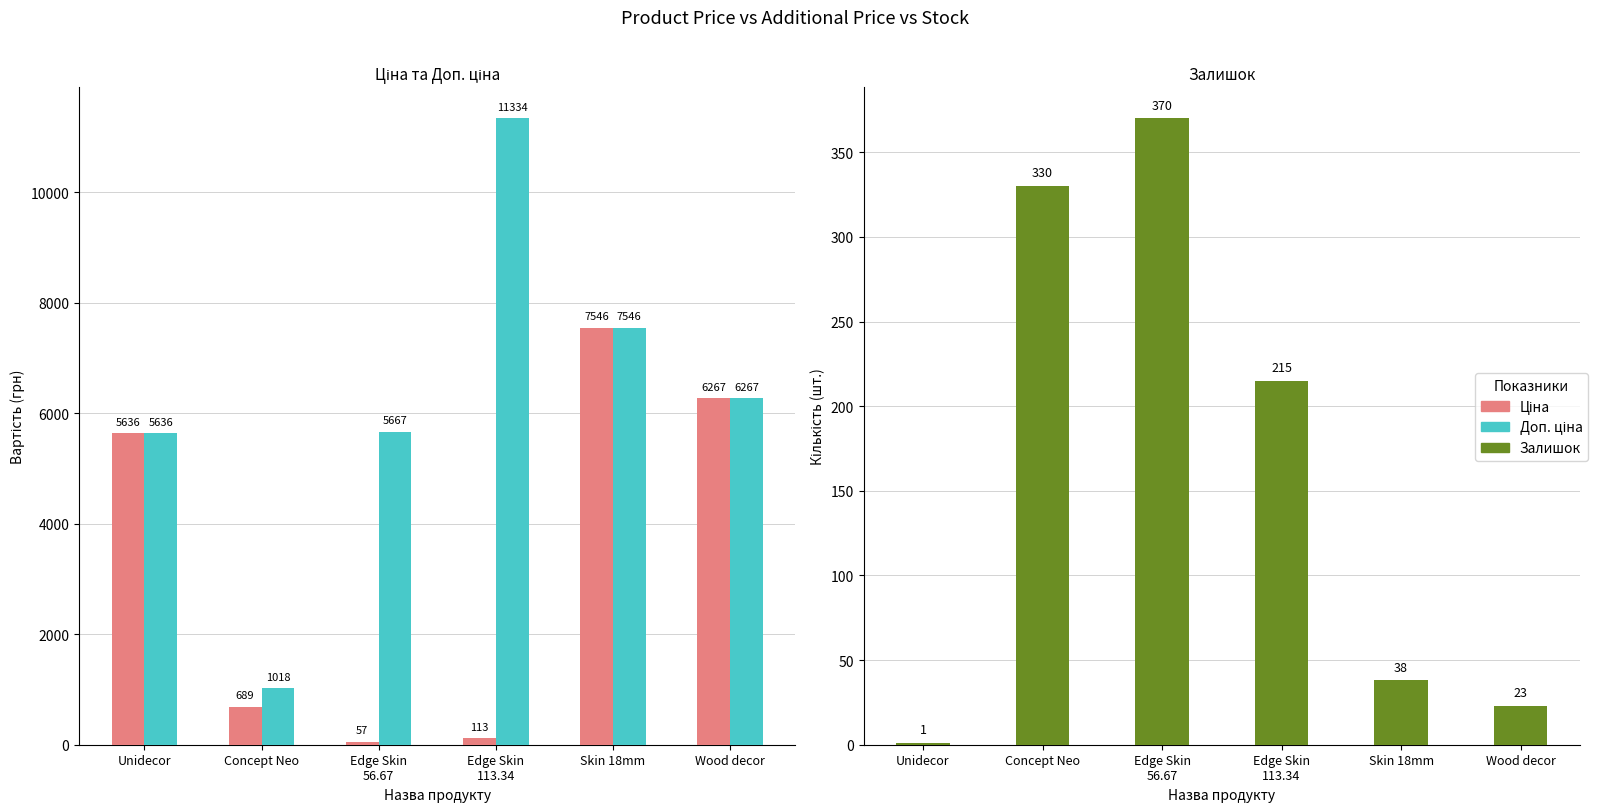

Rank the series by their average value, from lowest to highest.

Залишок, Ціна, Доп. ціна